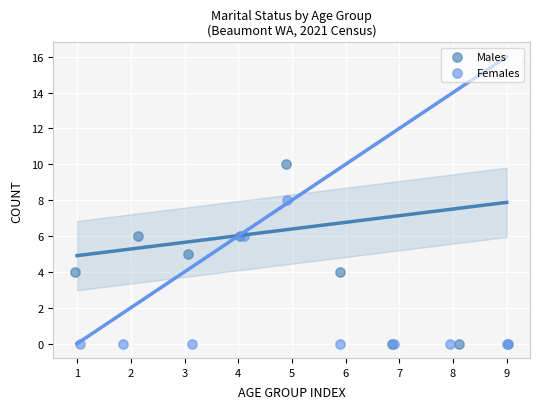

Which series has the largest Y range (max minus min)?

Males